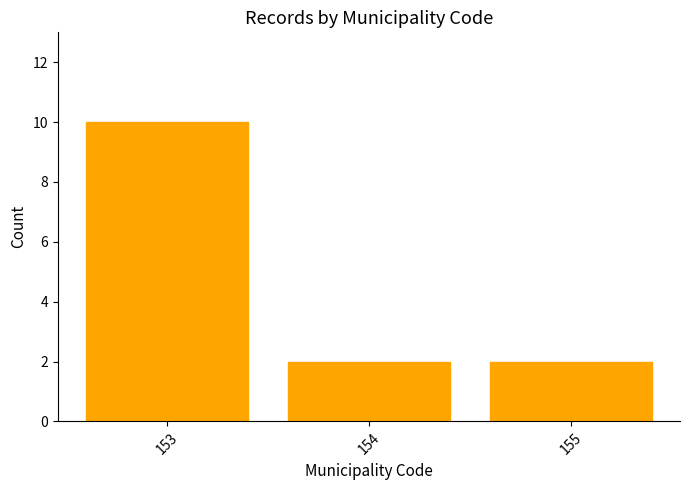

Reading left to right, transcribe all the data shown in this chart.

153=10	154=2	155=2